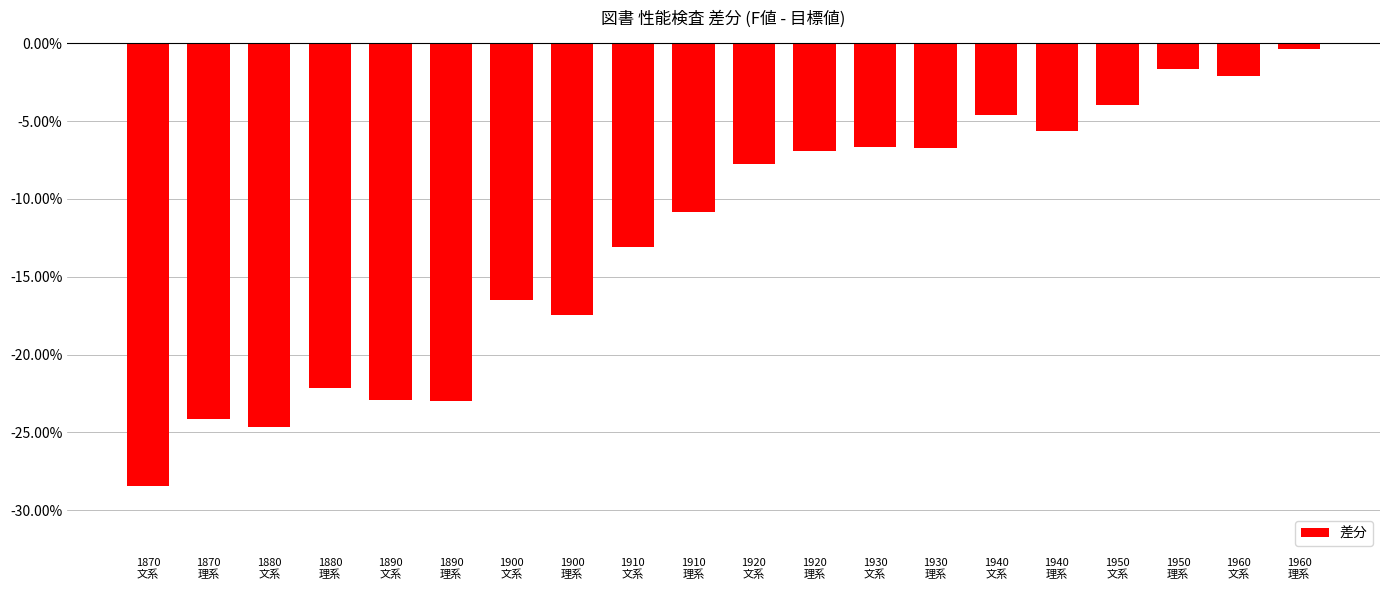

True or false: the data shows -0.1 at 1940
理系.

True